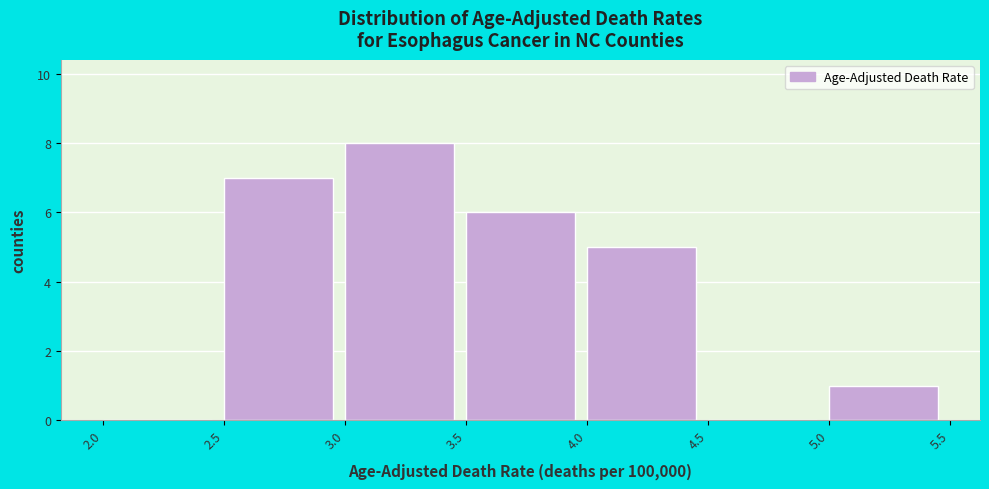

Reading left to right, list every bar in this chart as the range it spans on the x-axis followed by its height. The values are not printed on the chart, so give them approximately, as read against the axis.

2.0 to 2.5: 0
2.5 to 3.0: 7
3.0 to 3.5: 8
3.5 to 4.0: 6
4.0 to 4.5: 5
4.5 to 5.0: 0
5.0 to 5.5: 1